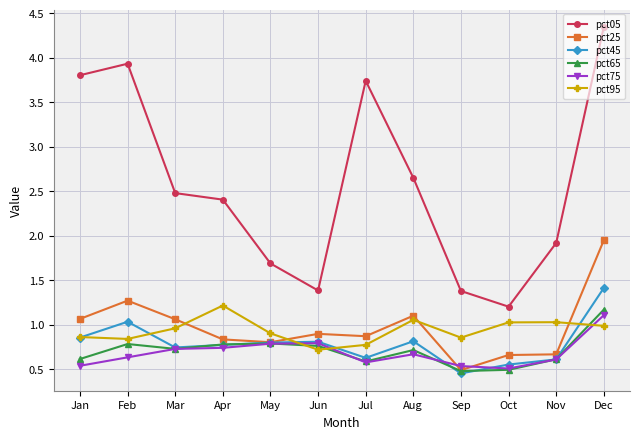

Is it true that pct65 equals 1.2 at Dec?

True